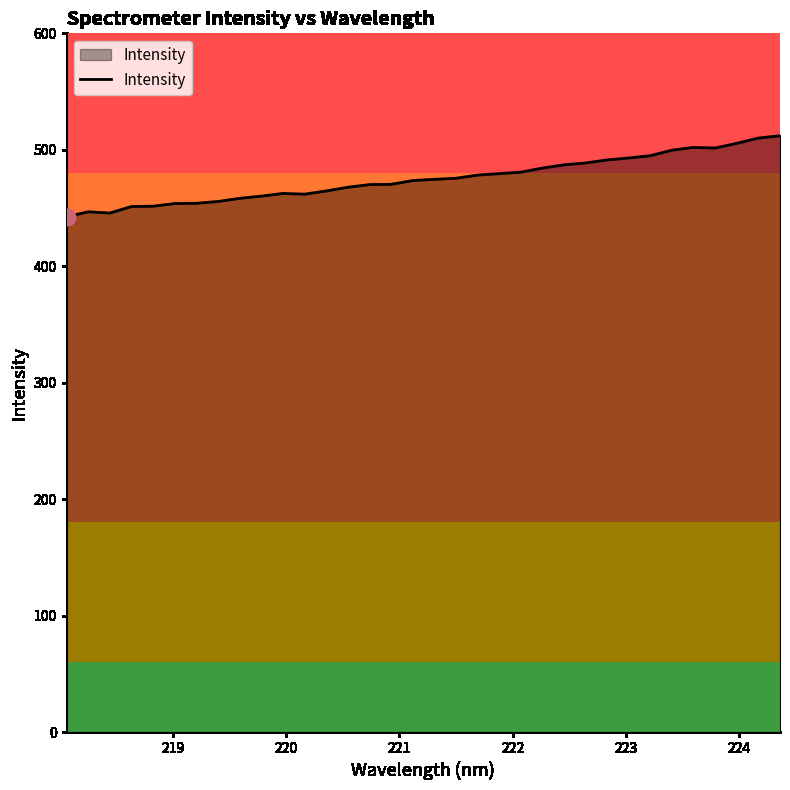

What is the greatest value displayed?

512.1